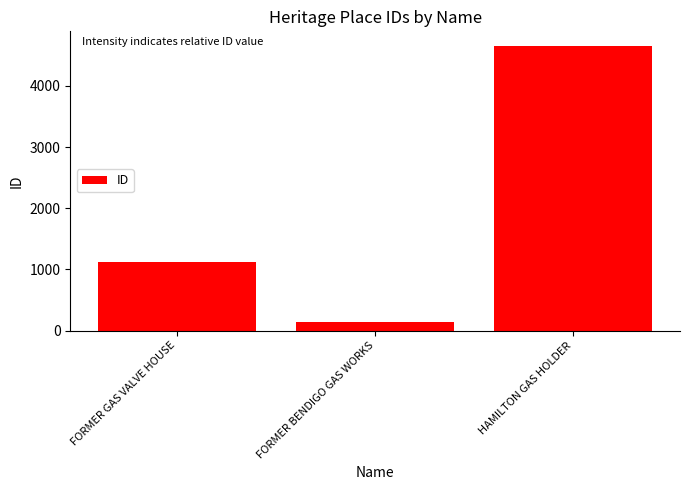

Are the bars horizontal?

No